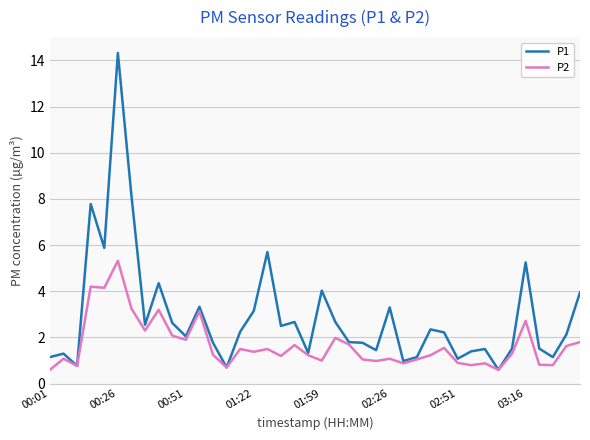

What is the average value of the P2 series?

1.7